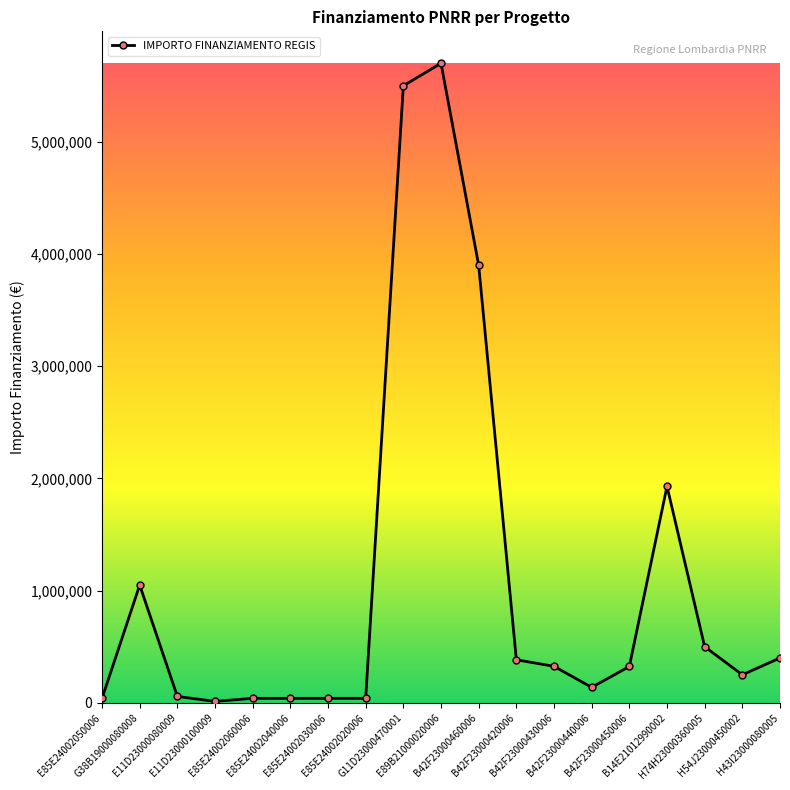

What is the greatest value displayed?

5700000